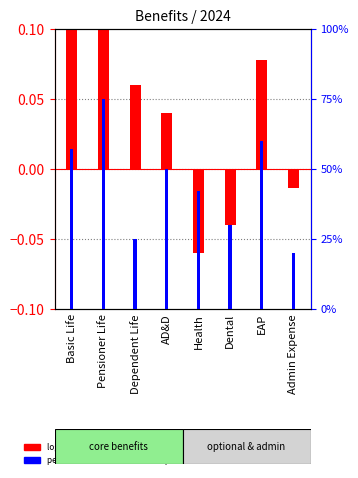

Reading right to left, transcribe all the data shown in this chart.

log10 ratio: -0.0	0.1	-0.0	-0.1	0.0	0.1	0.3	0.2
percentile rank within the sample: 20.0	60.0	30.0	42.0	50.0	25.0	75.0	57.0